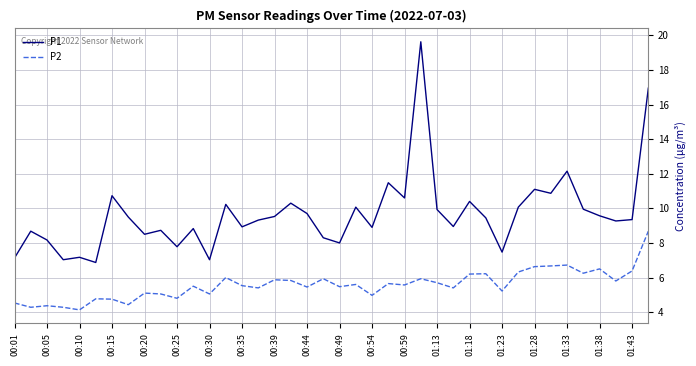

Is this an area chart (filled region under the line)?

No